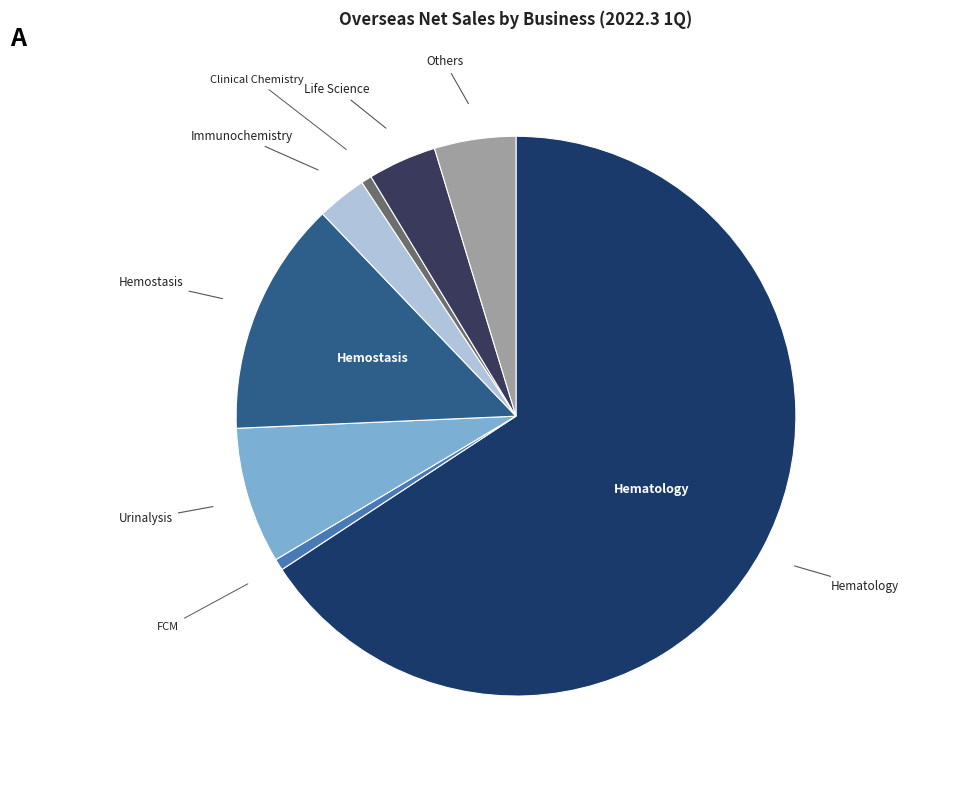

Which slice represents more than half of the pie?

Hematology